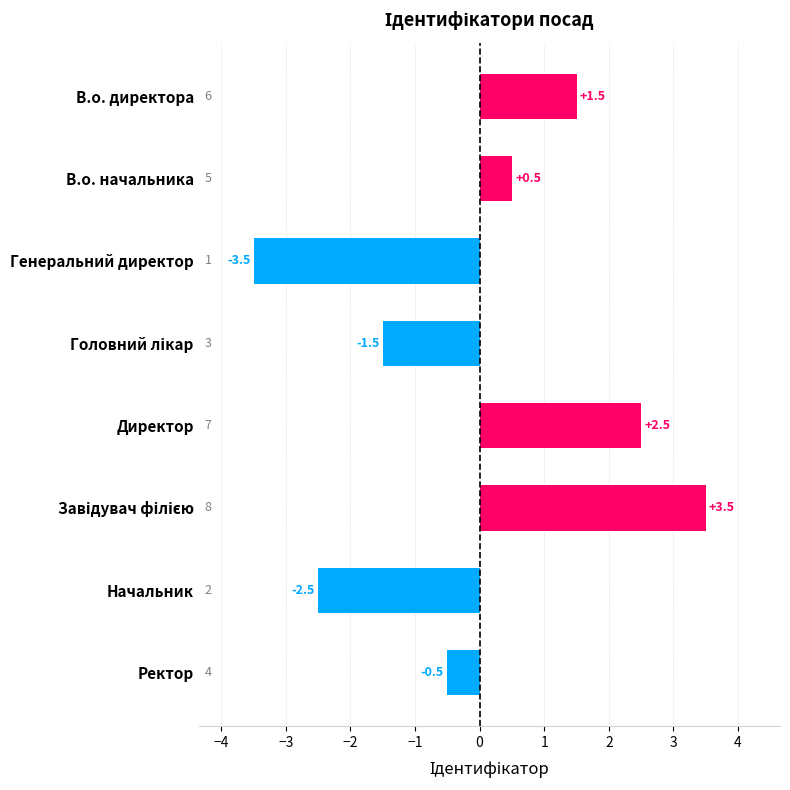

What is the value of the 2nd bar from the top?

0.5